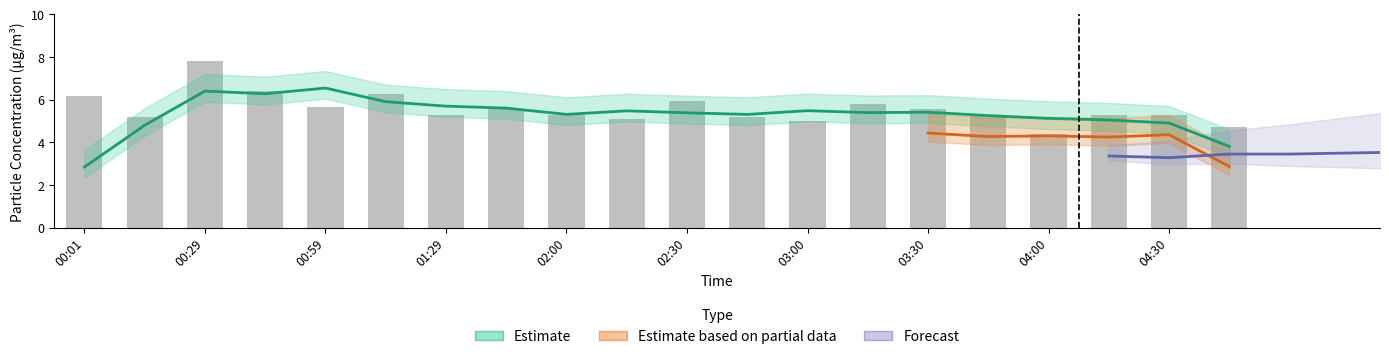

What position from the left is 04:30?

19